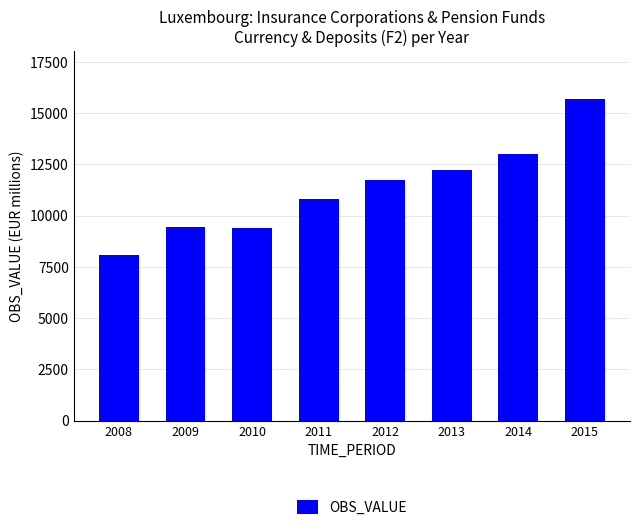

What is the change in value from 2013 to 2015?

+3467.8